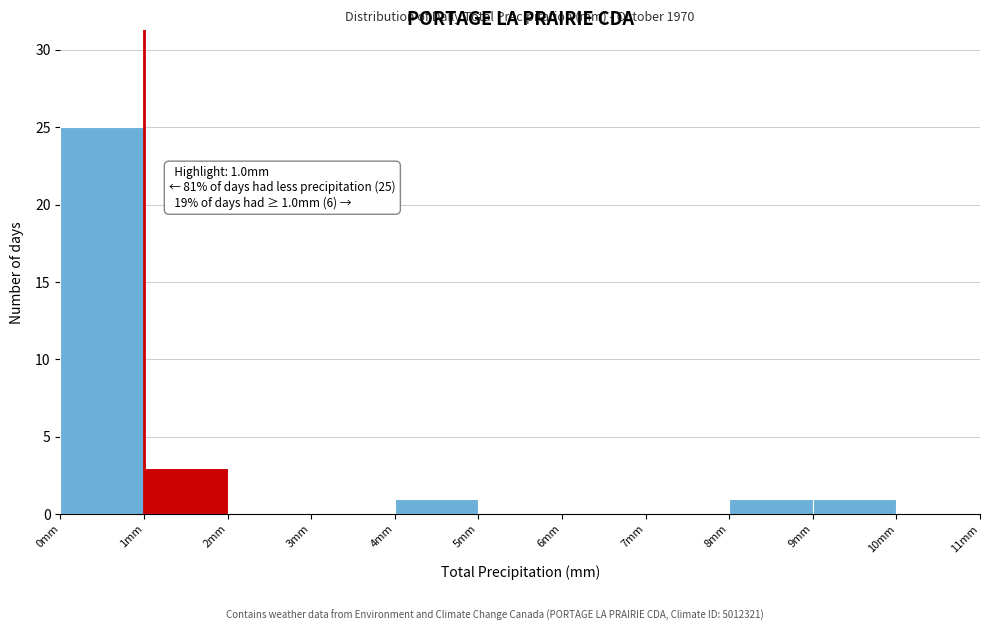

Over which range of the x-axis is the bar tallest?

0 to 1